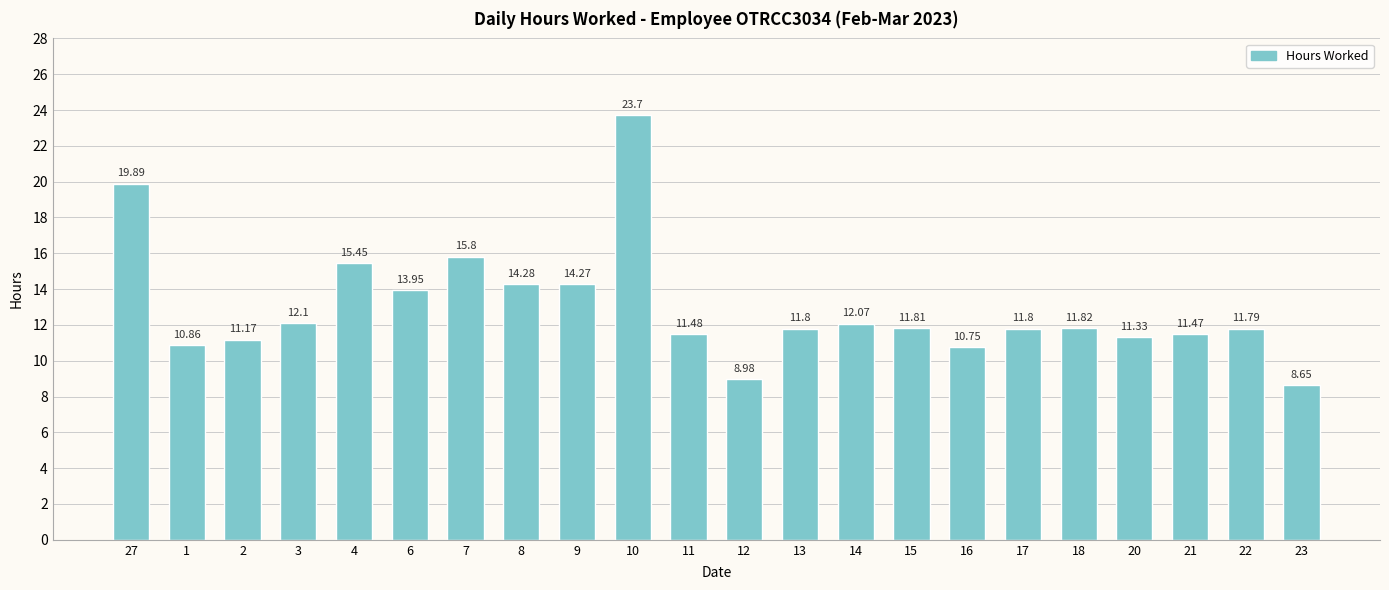

What is the ratio of the value at 13 to the value at 27?

0.6